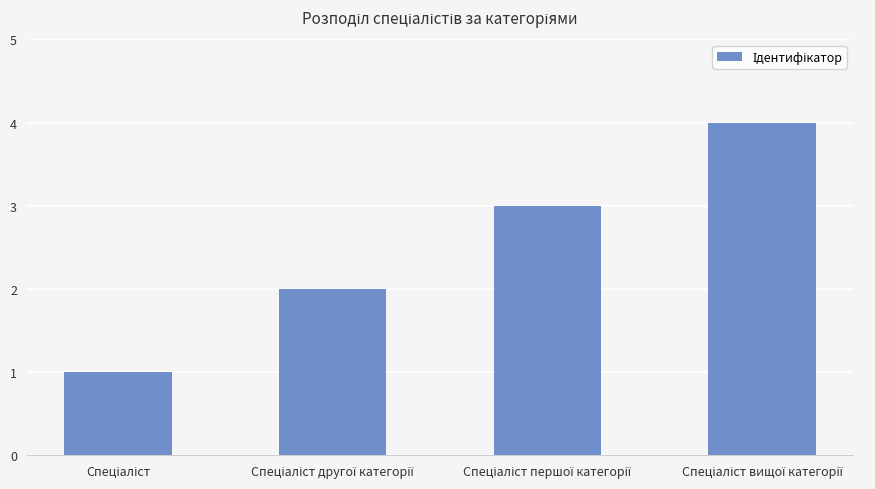

Count the number of data series in this chart.

1